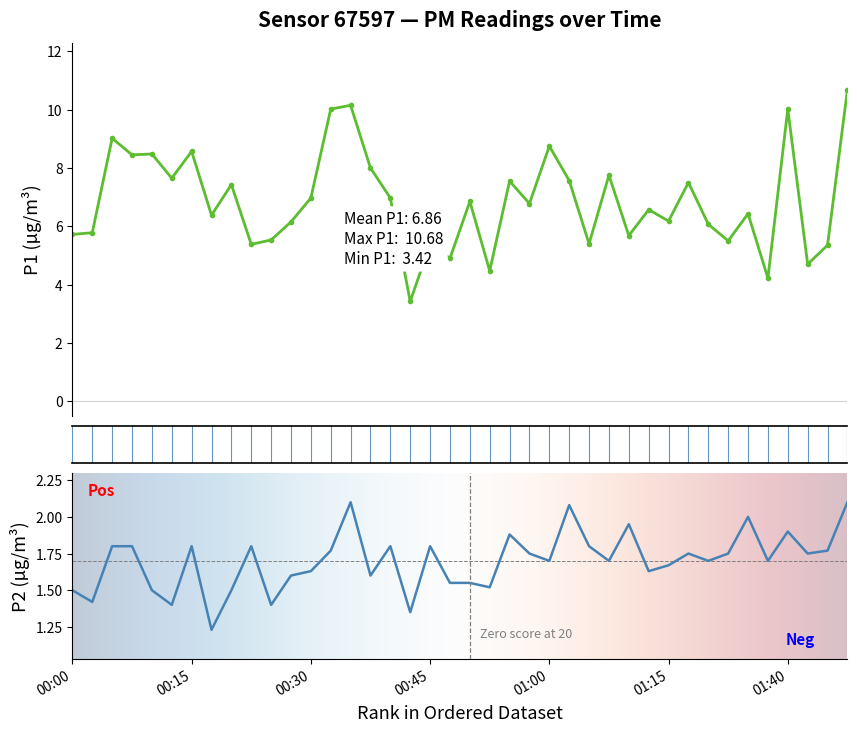

Reading left to right, what are all the values shown in this chart?

P1: 5.7	5.8	9.0	8.4	8.5	7.7	8.6	6.4	7.4	5.4	5.5	6.2	7.0	10.0	10.2	8.0	7.0	3.4	5.4	4.9	6.8	4.5	7.5	6.8	8.8	7.6	5.4	7.8	5.7	6.6	6.2	7.5	6.1	5.5	6.4	4.2	10.0	4.7	5.3	10.7
P2: 1.5	1.4	1.8	1.8	1.5	1.4	1.8	1.2	1.5	1.8	1.4	1.6	1.6	1.8	2.1	1.6	1.8	1.4	1.8	1.6	1.6	1.5	1.9	1.8	1.7	2.1	1.8	1.7	1.9	1.6	1.7	1.8	1.7	1.8	2.0	1.7	1.9	1.8	1.8	2.1